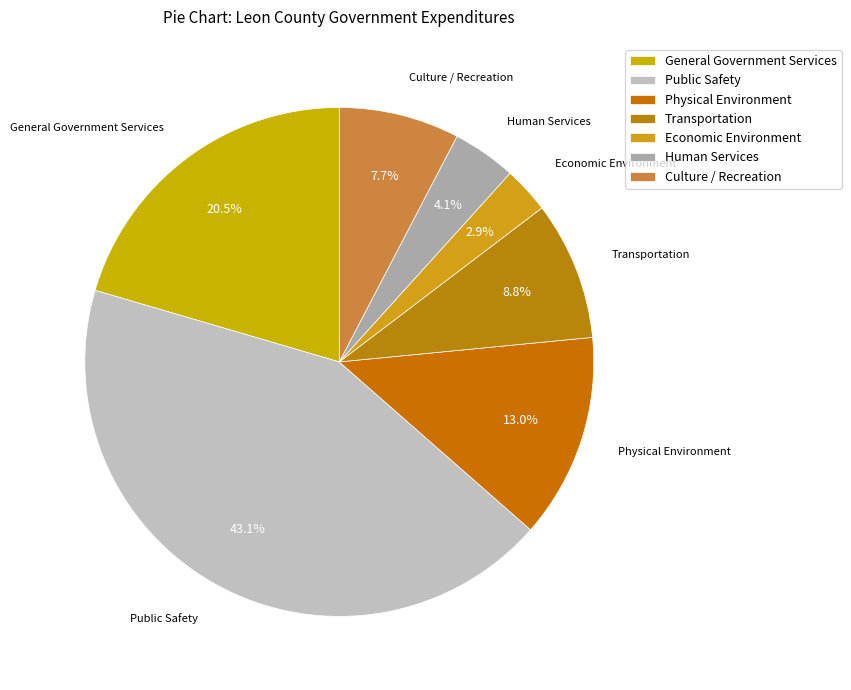

Which slice is the largest?

Public Safety